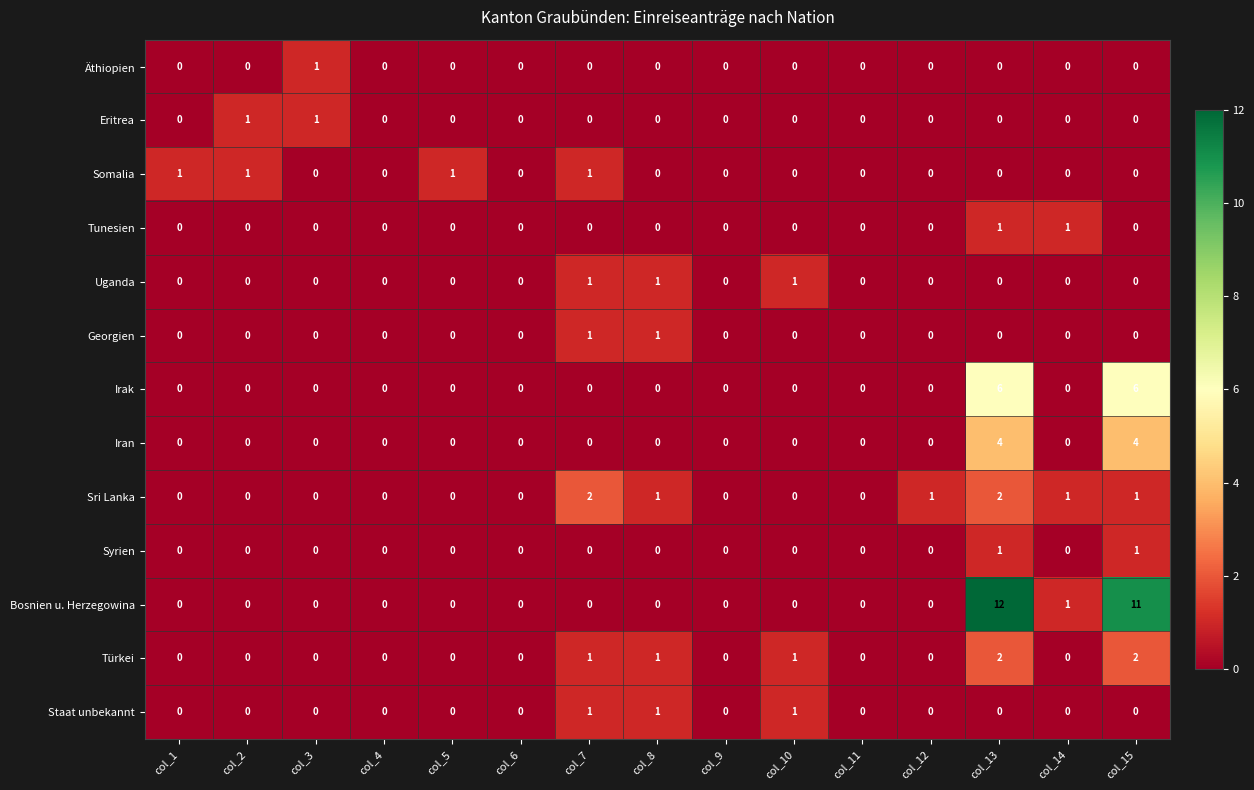

Count the Iran values in the range 0 to 1.

13